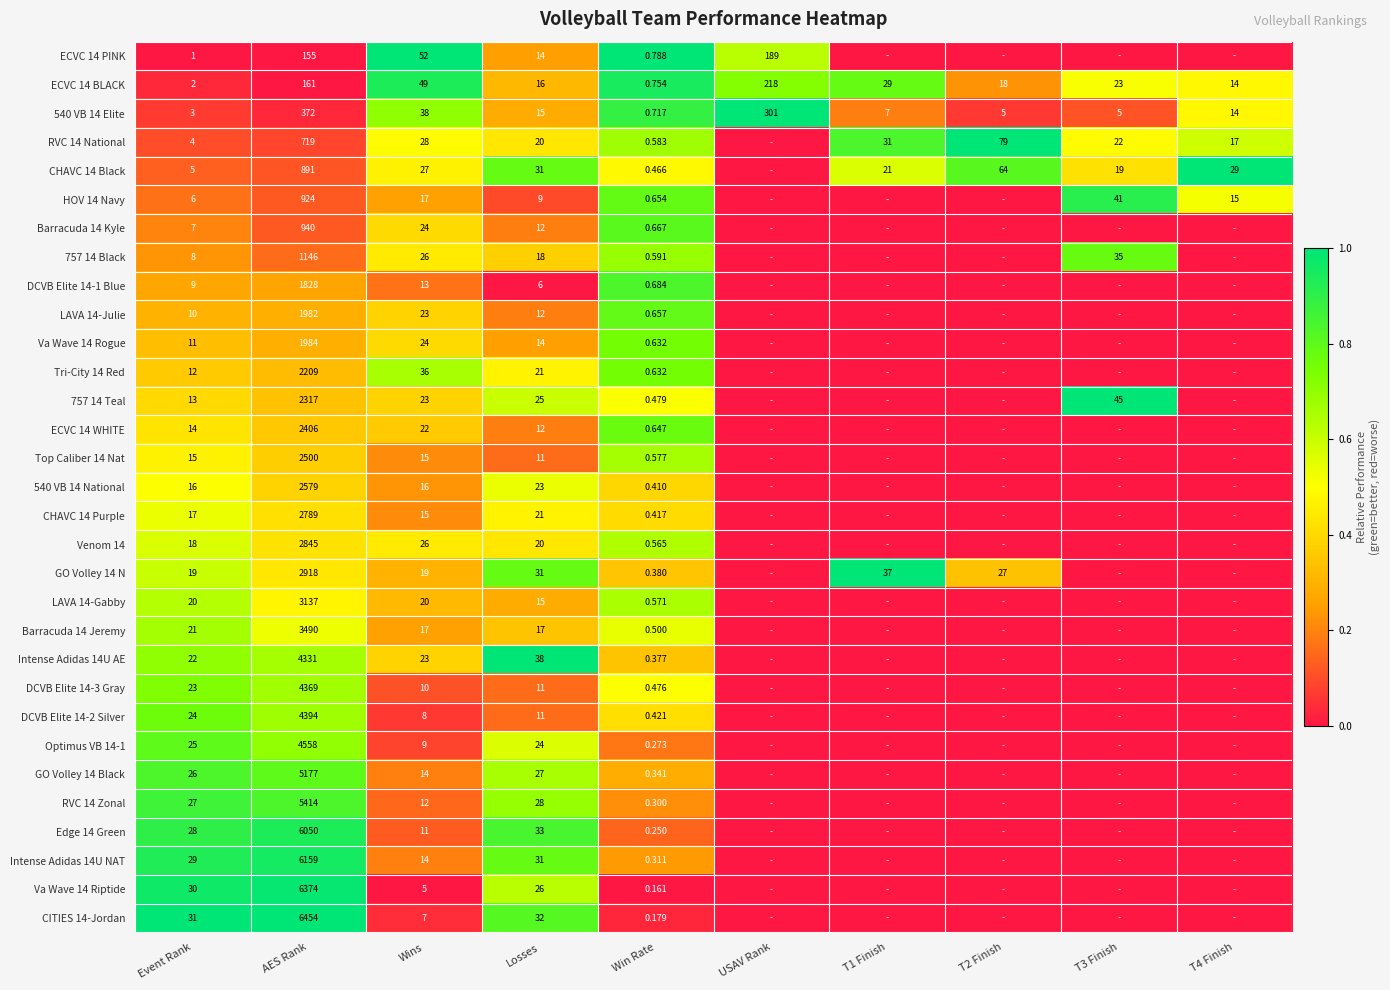

How many data points in DCVB Elite 14-3 Gray are above 0?

5